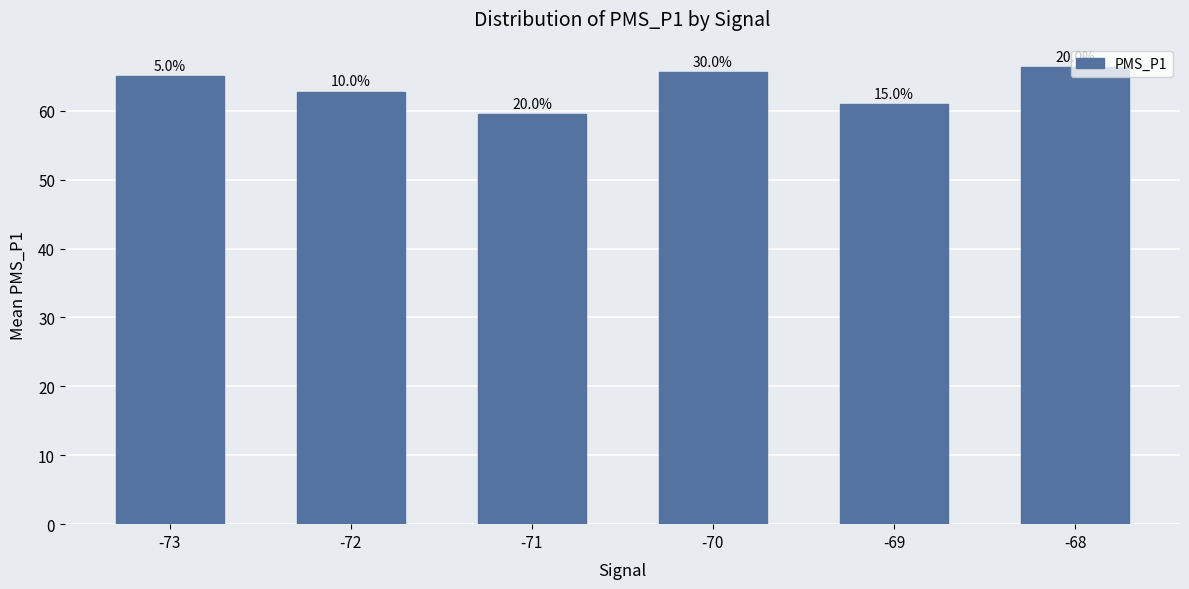

Are the bars horizontal?

No